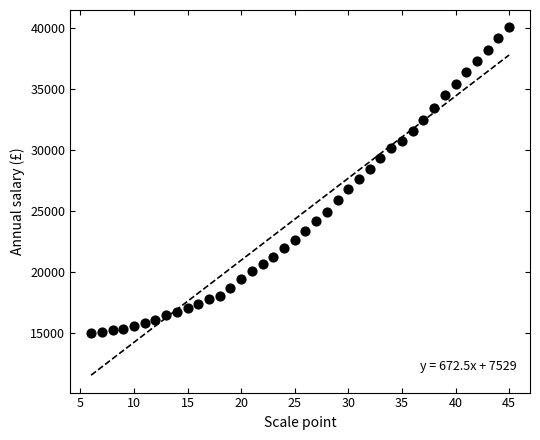

What is the range of Y values (max minus min)?

25043